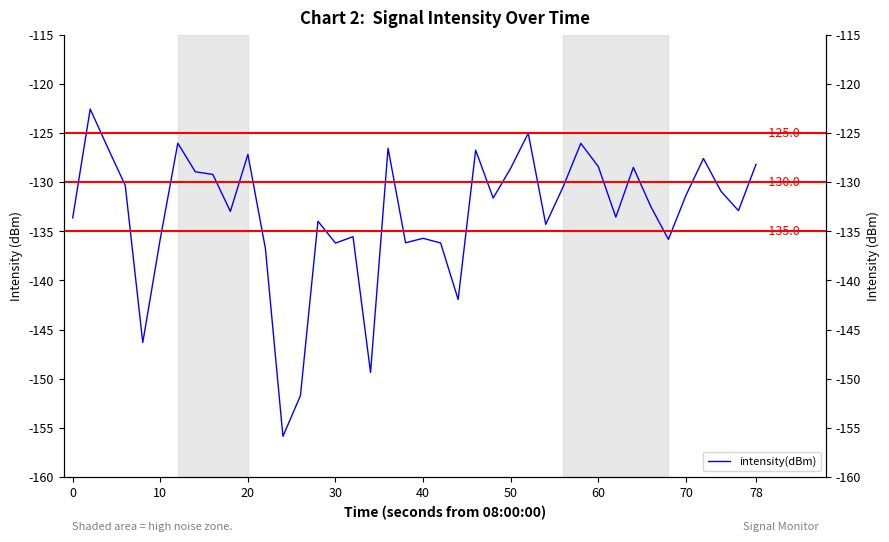

What value does the data have at 30?

-136.2